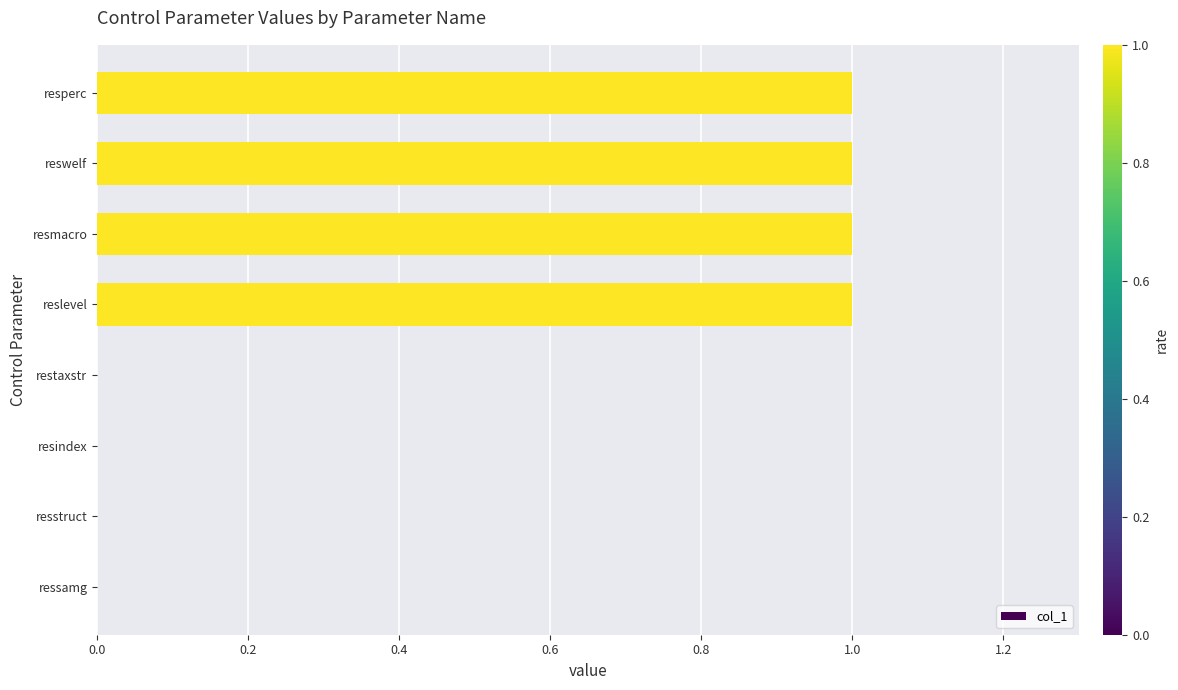

Between reslevel and ressamg, which is larger?

reslevel